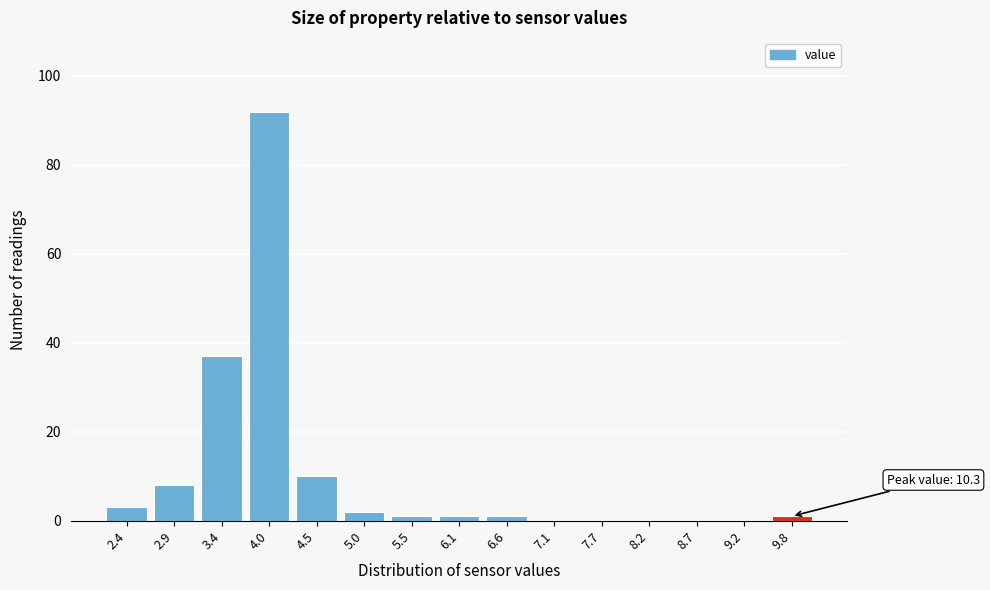

Reading right to left, list all the values displayed in this chart.

9.8=1	9.2=0	8.7=0	8.2=0	7.7=0	7.1=0	6.6=1	6.1=1	5.5=1	5.0=2	4.5=10	4.0=92	3.4=37	2.9=8	2.4=3